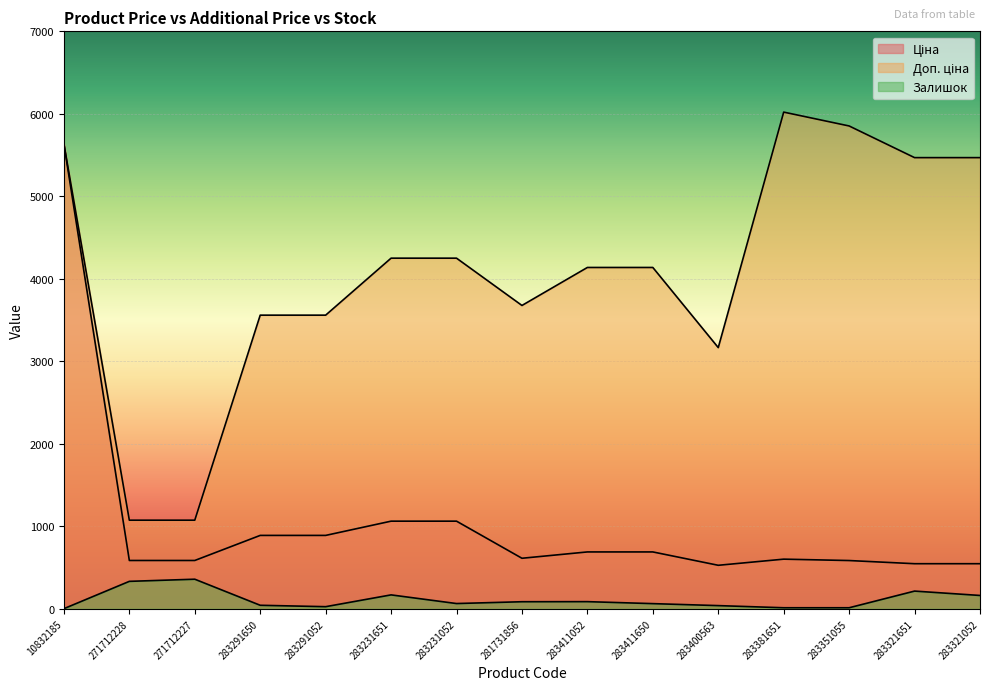

At which category does Доп. ціна reach its first local valley?

281731856